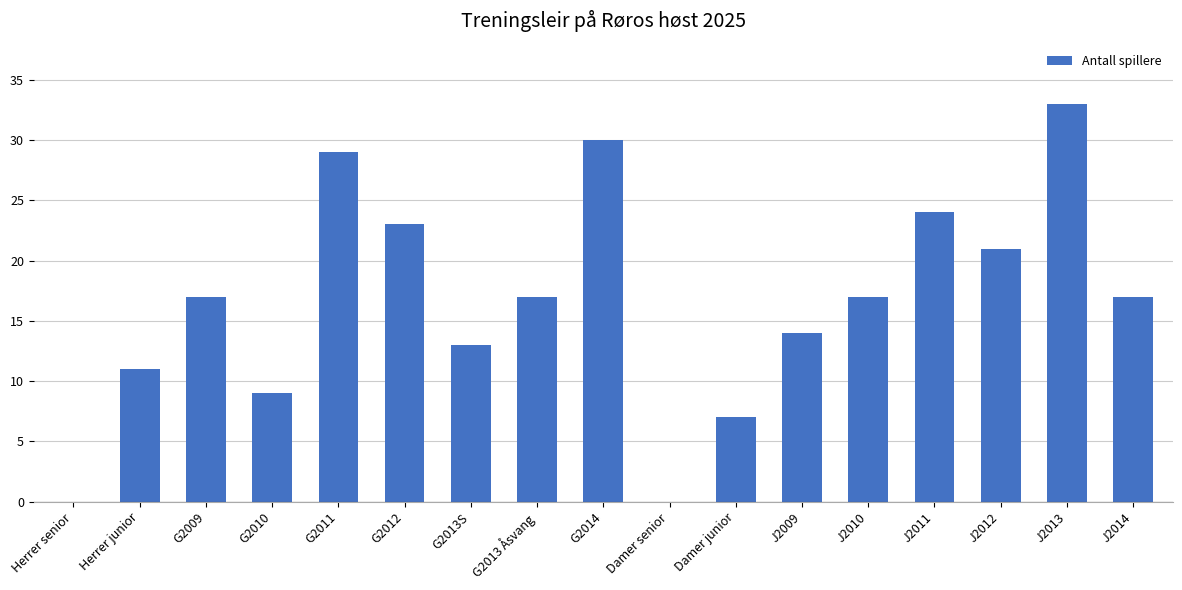

What is the average value?

17